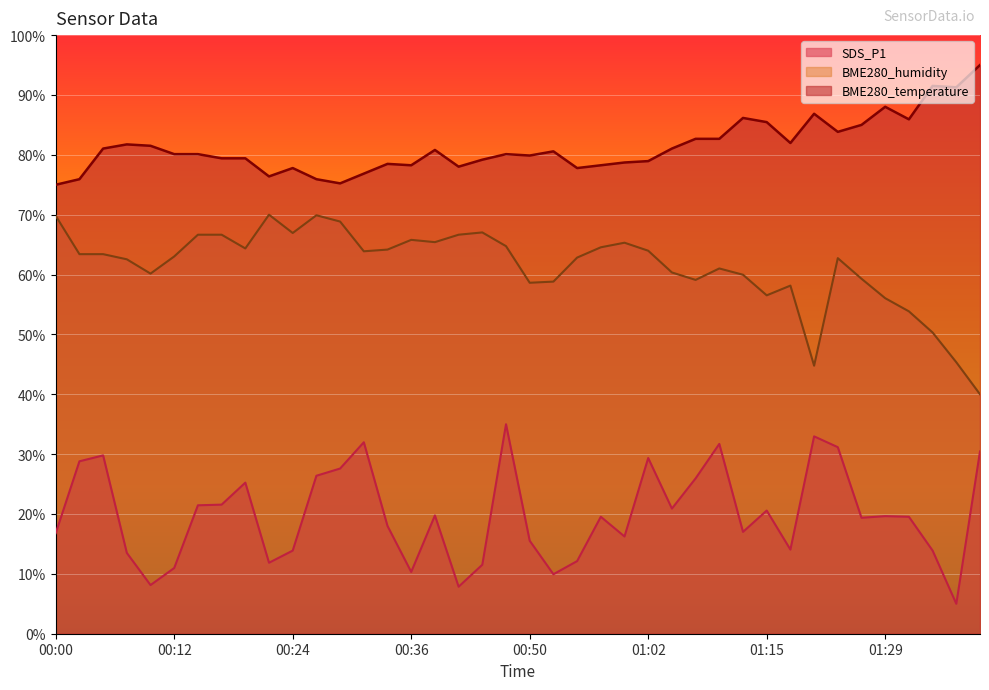

What is the sum of the BME280_temperature values at 01:07 and 00:19?

162.1